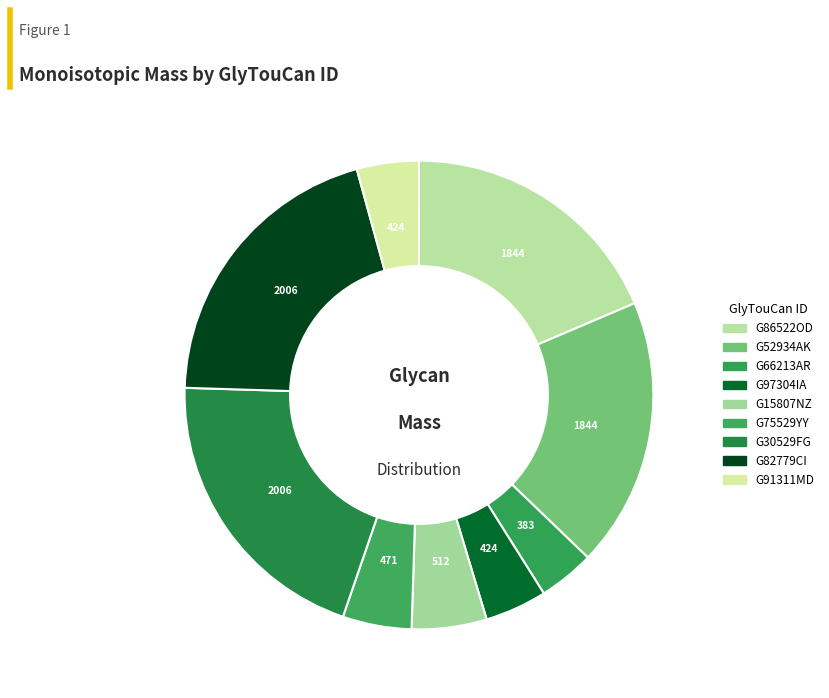

What percentage is the G86522OD slice, to the nearest percent?

19%